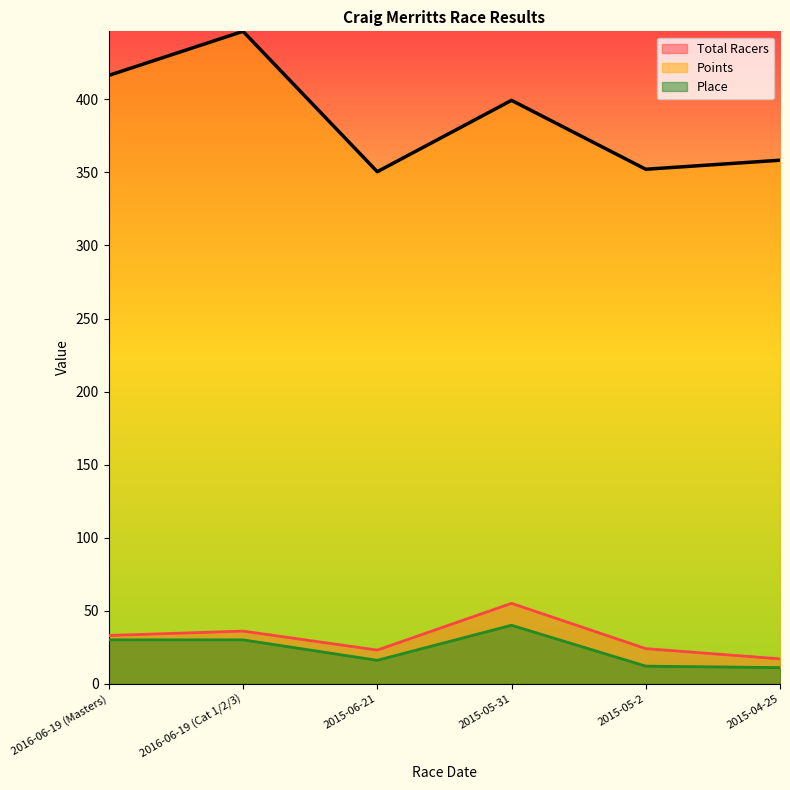

What is the difference between the second highest and minimum values in the Place series?

19.0